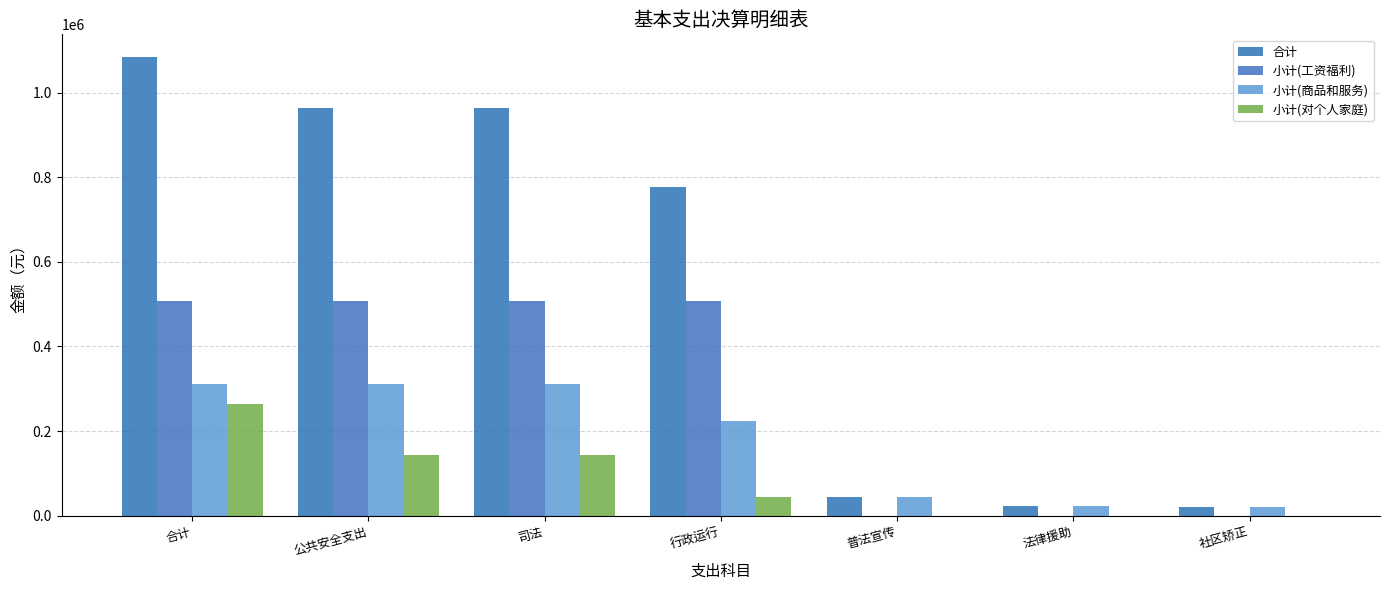

What is the minimum value for 小计(商品和服务)?

20000.0